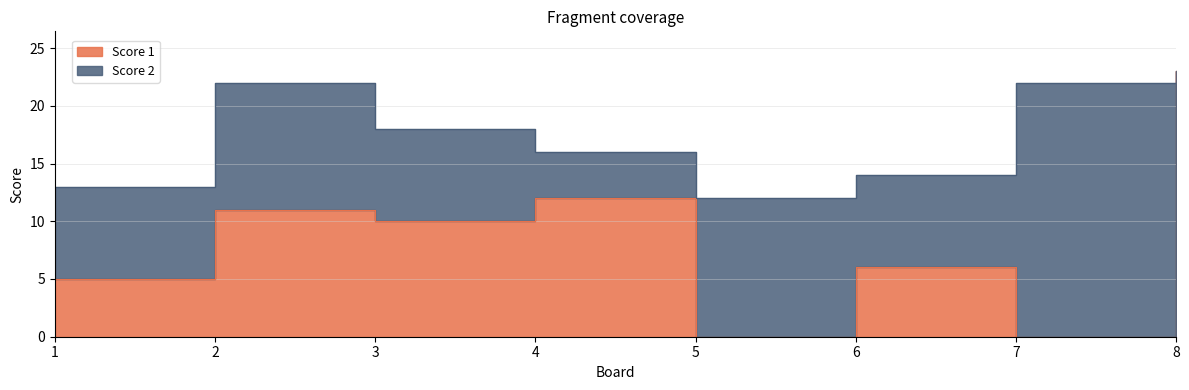

Which has a higher value, 5 or 3?

3